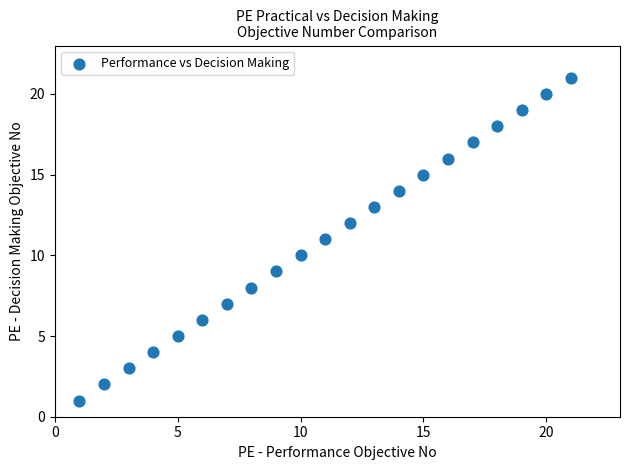

What is the range of X values (max minus min)?

20